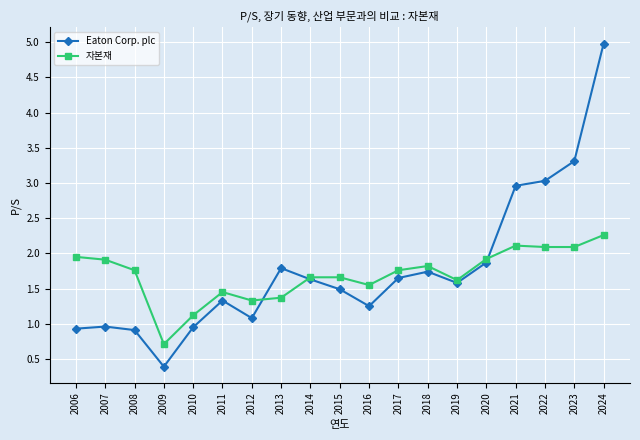

Which category has the highest value in the 자본재 series?

2024